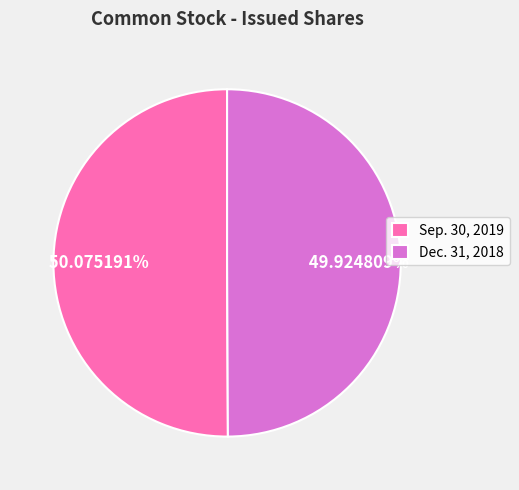

Count the number of slices in the pie.

2